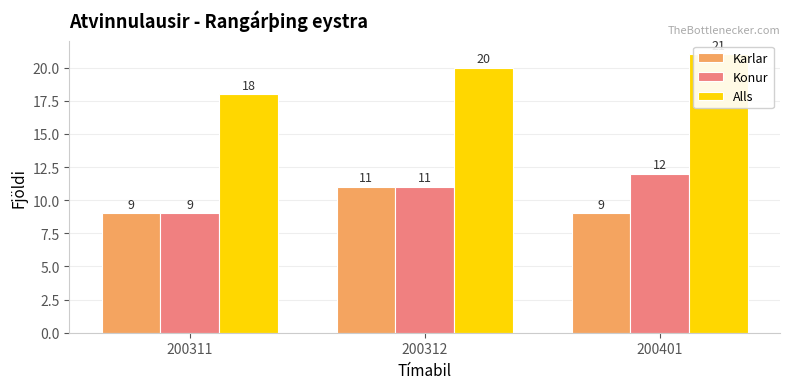

At how many categories does at least one series exceed 20?

1